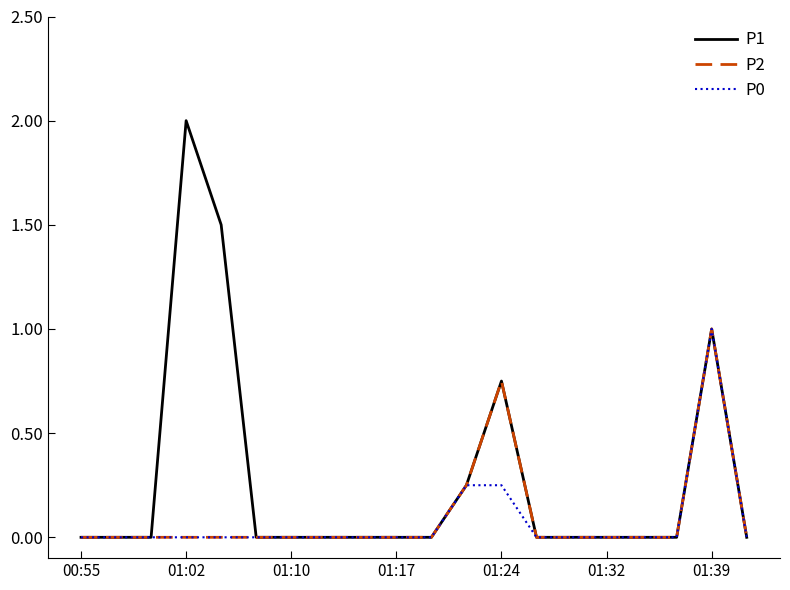

Which series has the largest total across all categories?

P1